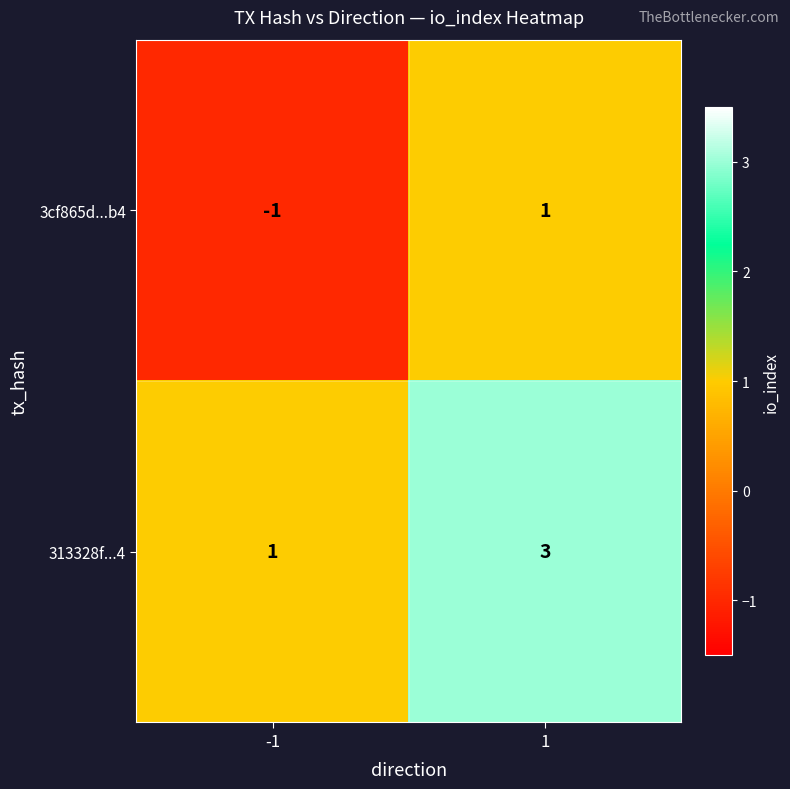

The 313328f...4 series shows 1 at -1. True or false?

True